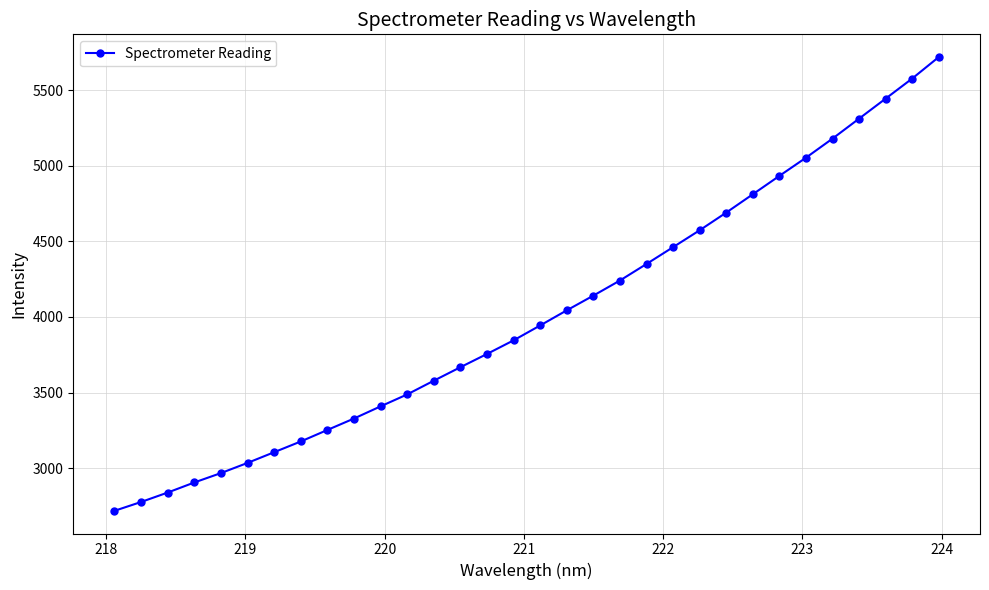

What is the value of the 24th point from the left?

4690.1